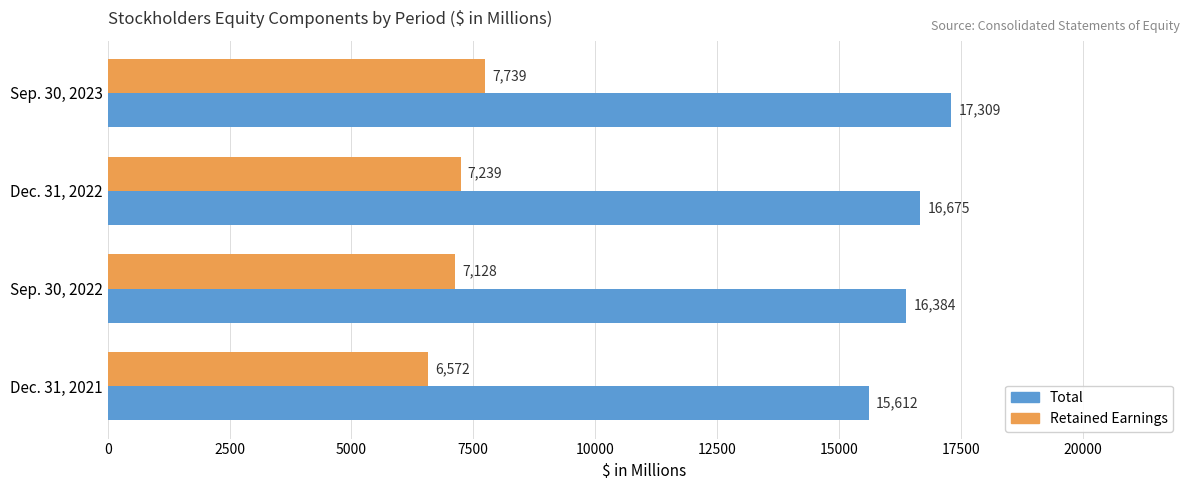

Which series changed the most between Dec. 31, 2022 and Sep. 30, 2023?

Total